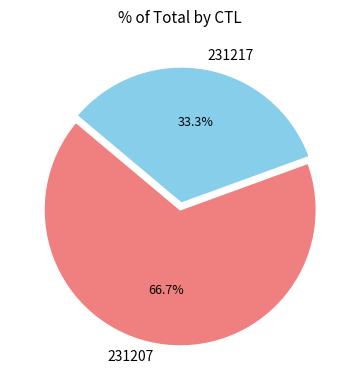

Which has a higher value, 231207 or 231217?

231207